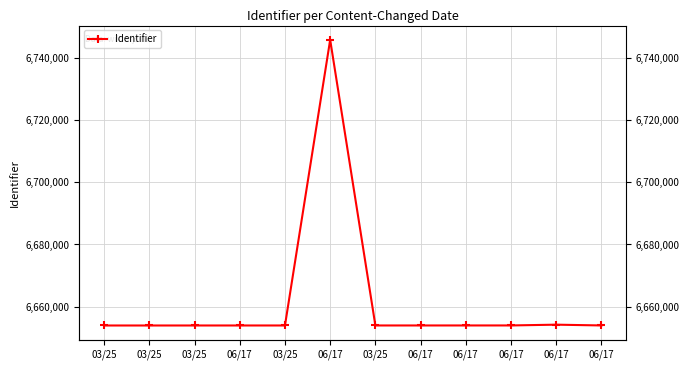

The chart shows a value of 2452874 at 03/25. True or false?

False